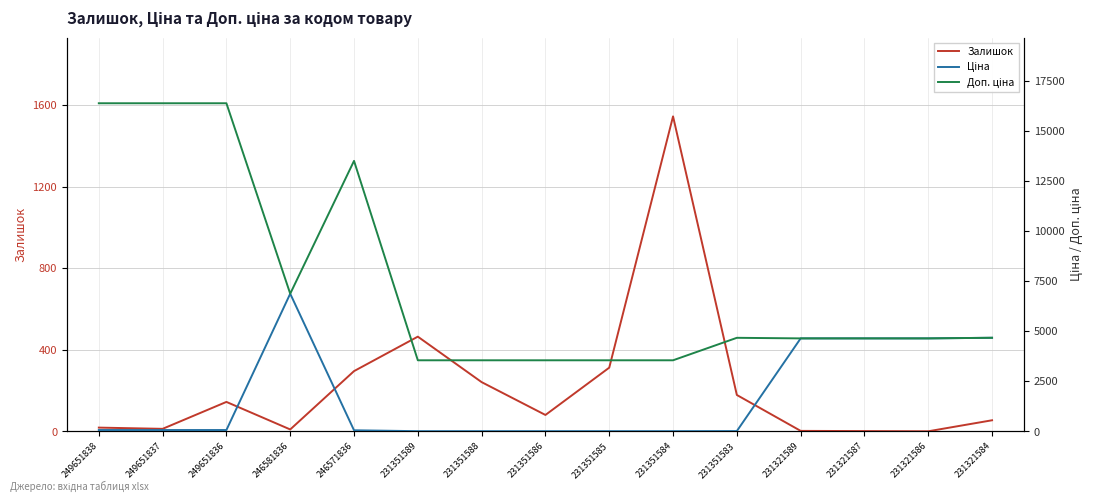

Reading left to right, list all the values displayed in this chart.

Залишок: 249651838=19.0	249651837=13.0	249651836=145.0	246581836=10.0	246571836=296.0	231351589=465.0	231351588=242.0	231351586=81.0	231351585=313.0	231351584=1545.0	231351583=179.0	231321589=3.0	231321587=2.0	231321586=1.0	231321584=55.0
Ціна: 249651838=72.7	249651837=72.7	249651836=72.7	246581836=6869.4	246571836=60.0	231351589=15.8	231351588=15.8	231351586=15.8	231351585=15.8	231351584=15.8	231351583=20.8	231321589=4642.5	231321587=4642.5	231321586=4642.5	231321584=4672.9
Доп. ціна: 249651838=16366.5	249651837=16366.5	249651836=16366.5	246581836=6869.4	246571836=13493.2	231351589=3550.0	231351588=3550.0	231351586=3550.0	231351585=3550.0	231351584=3550.0	231351583=4671.0	231321589=4642.0	231321587=4642.0	231321586=4642.0	231321584=4673.0